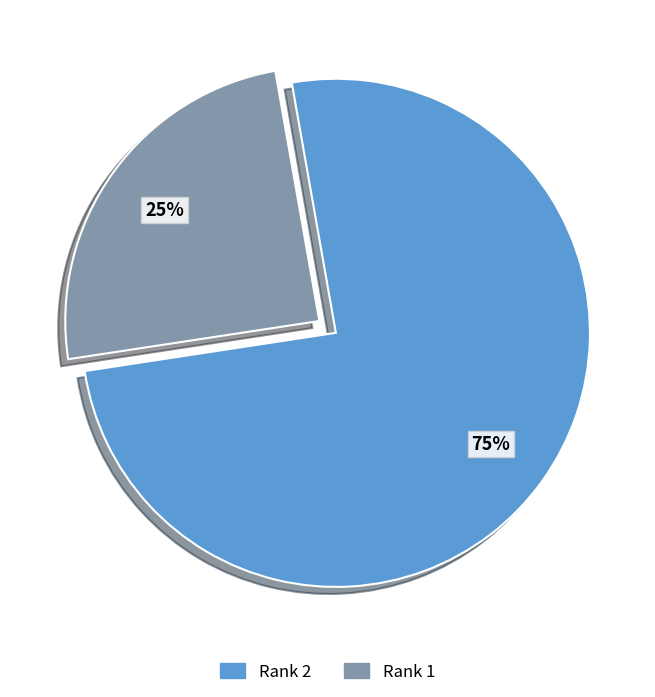

Rank the categories by value from highest to lowest.

Rank 2, Rank 1